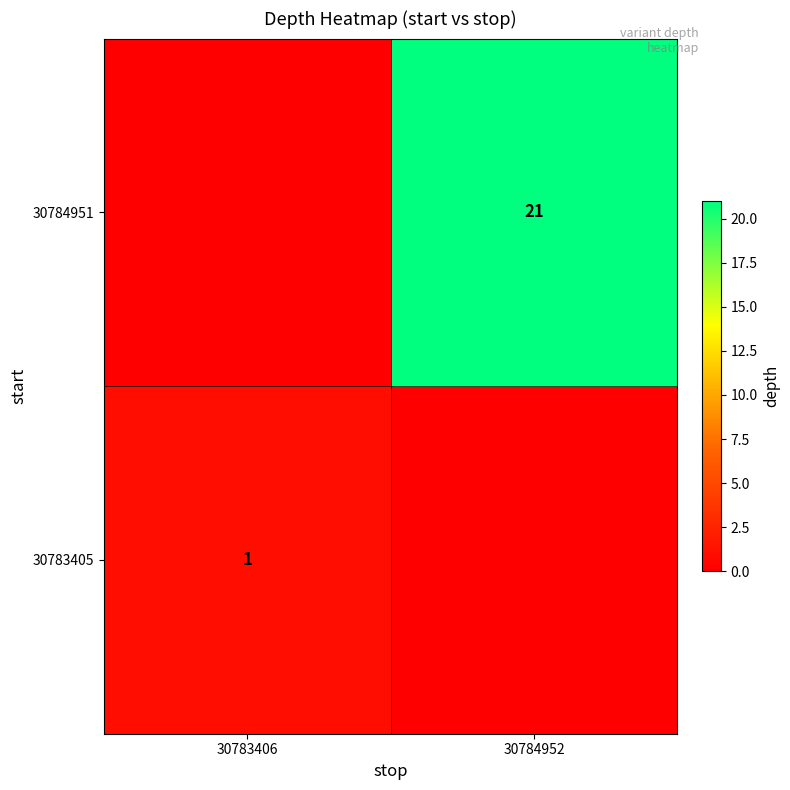

What is the greatest value displayed?

21